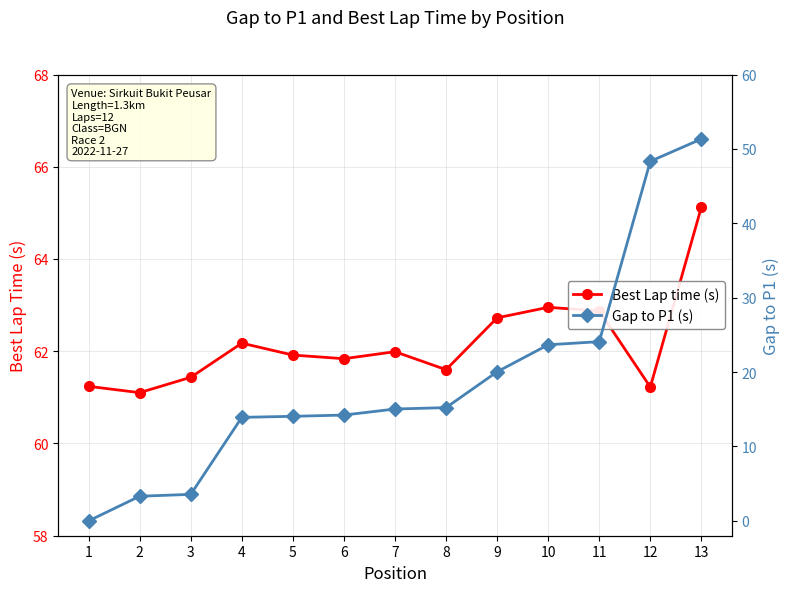

What is the difference between the second highest and minimum values in the Gap to P1 (s) series?

48.3